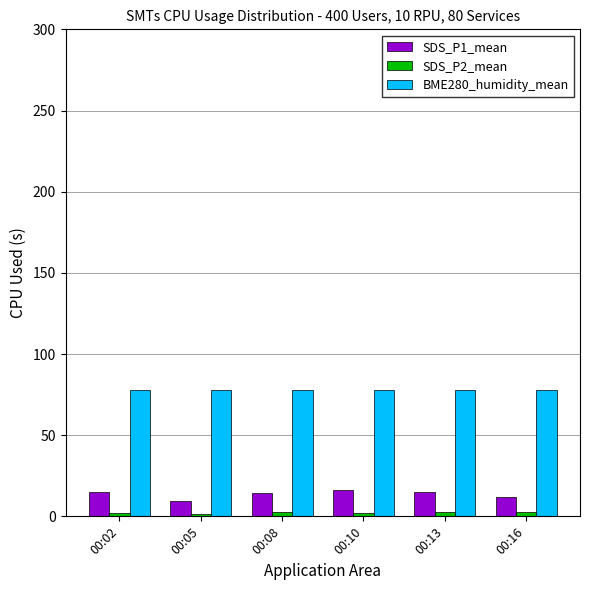

Read the BME280_humidity_mean value at 00:16.

77.7